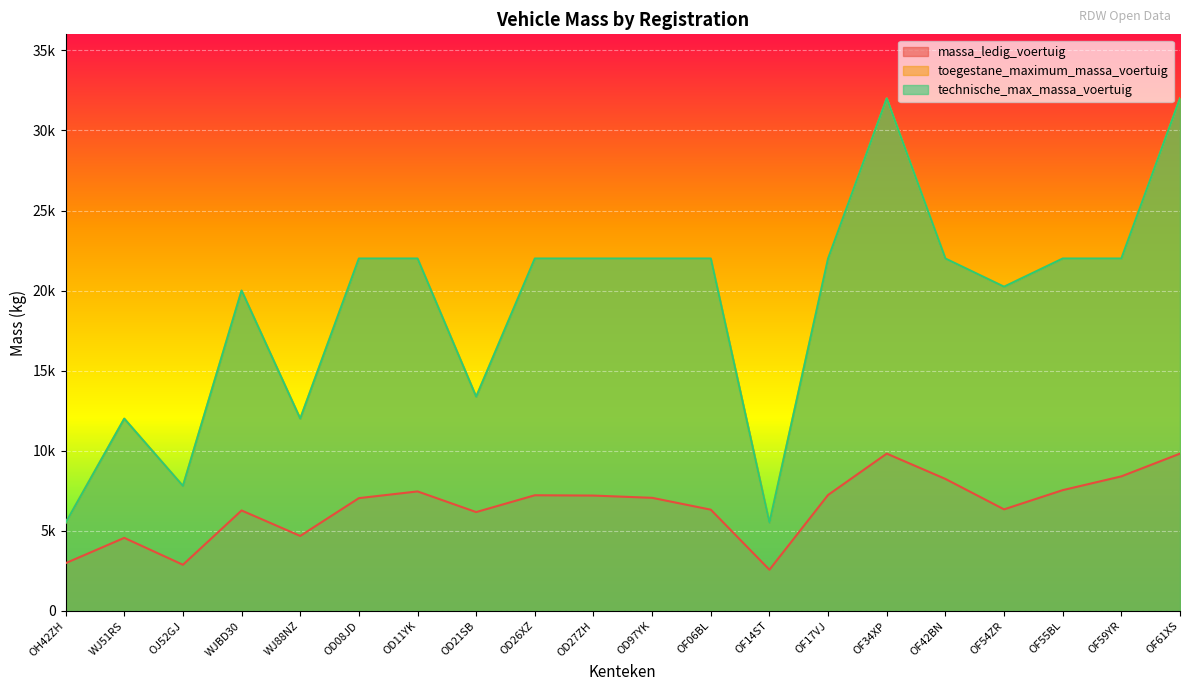

At how many categories does at least one series exceed 15736?

14